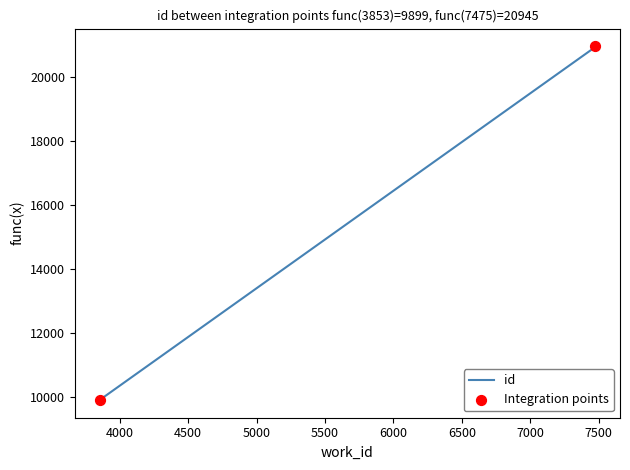

What is the minimum value shown in the chart?

9899